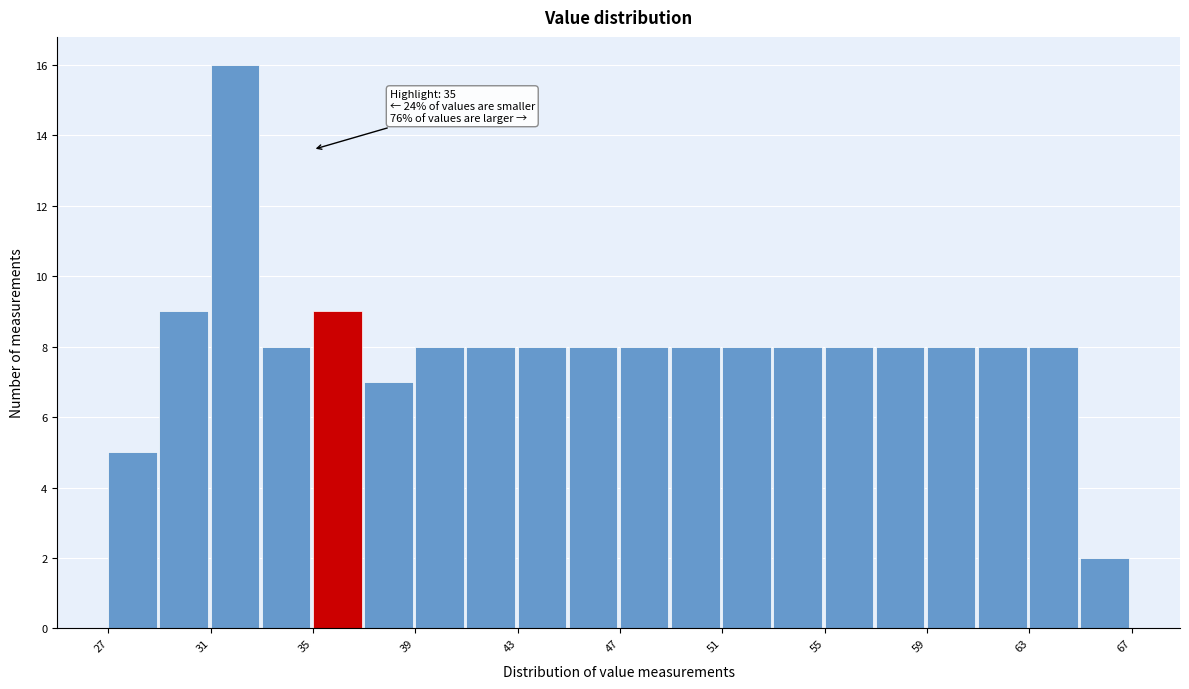

Over which range of the x-axis is the bar tallest?

31 to 33